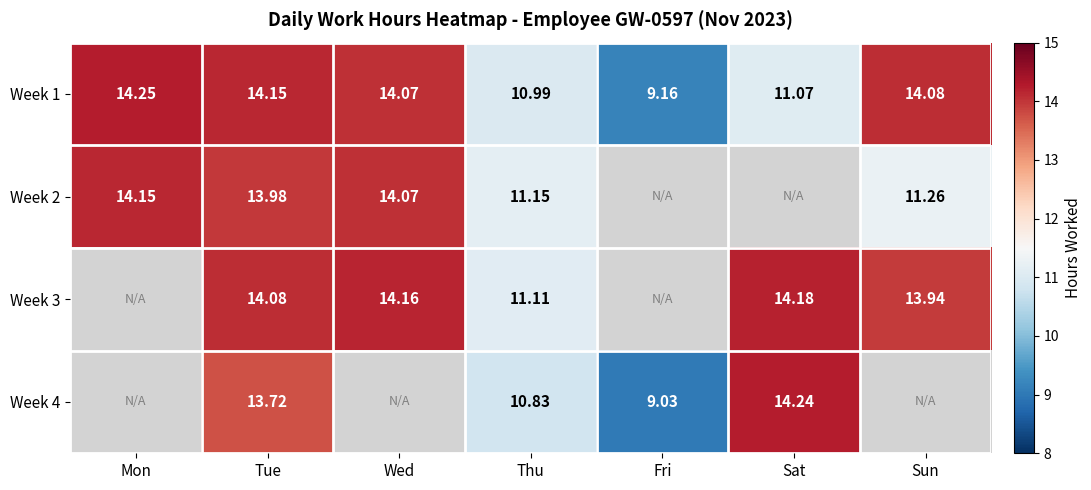

Is it true that Week 2 equals 11.2 at Thu?

True